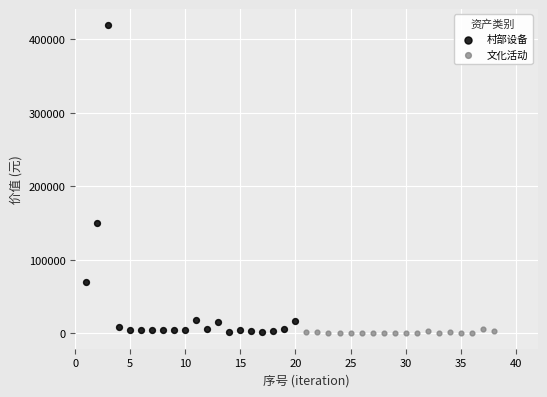

Which series has the largest Y range (max minus min)?

村部设备